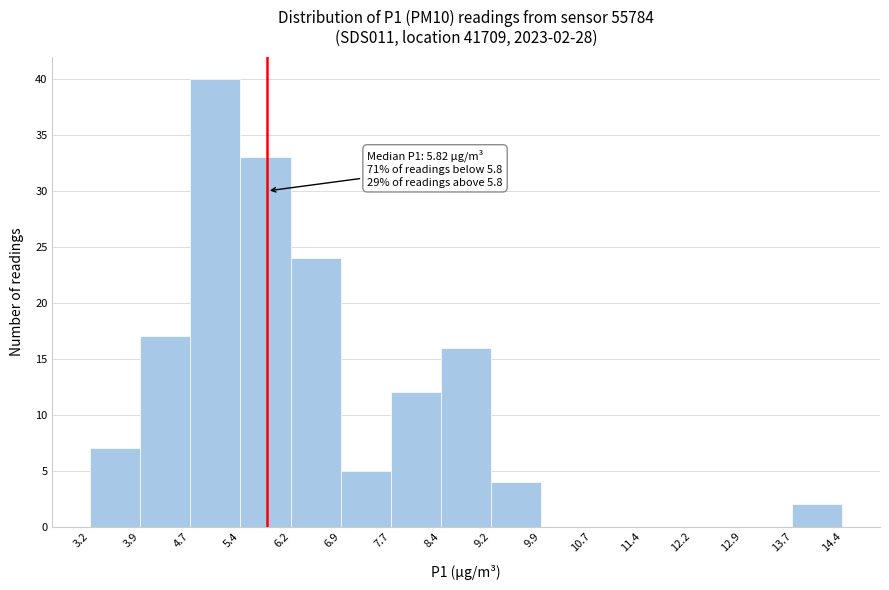

Over which range of the x-axis is the bar tallest?

4.7 to 5.4